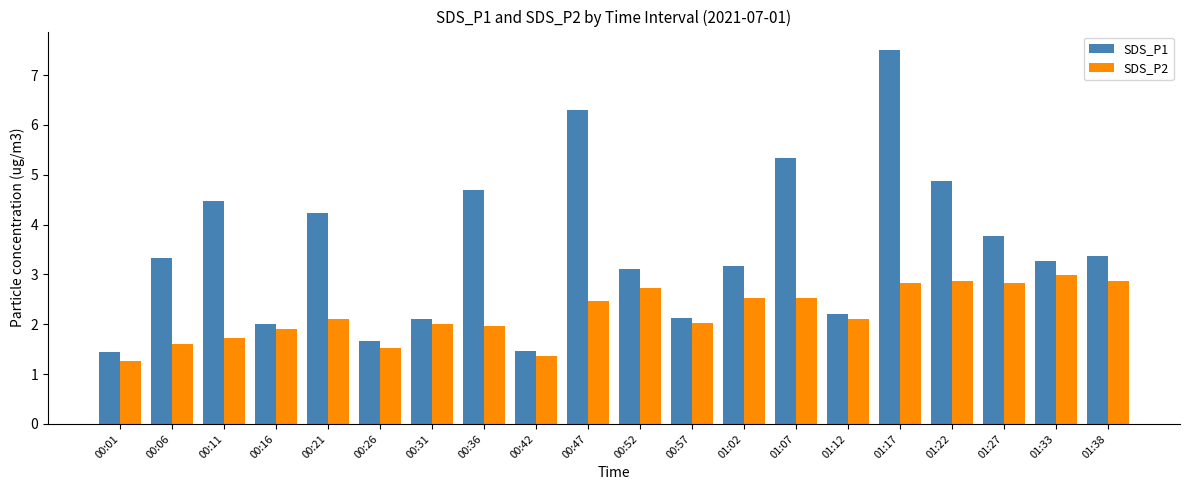

What is the spread (max minus min) of values at 00:57?

0.1